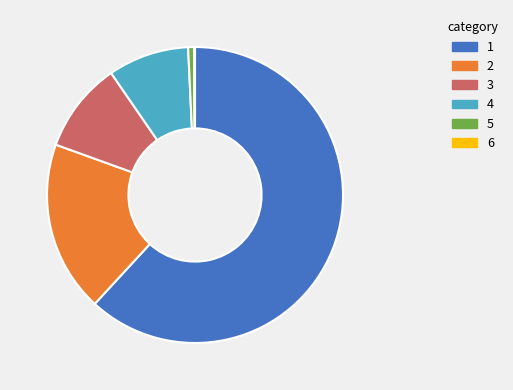

Between 4 and 5, which is larger?

4